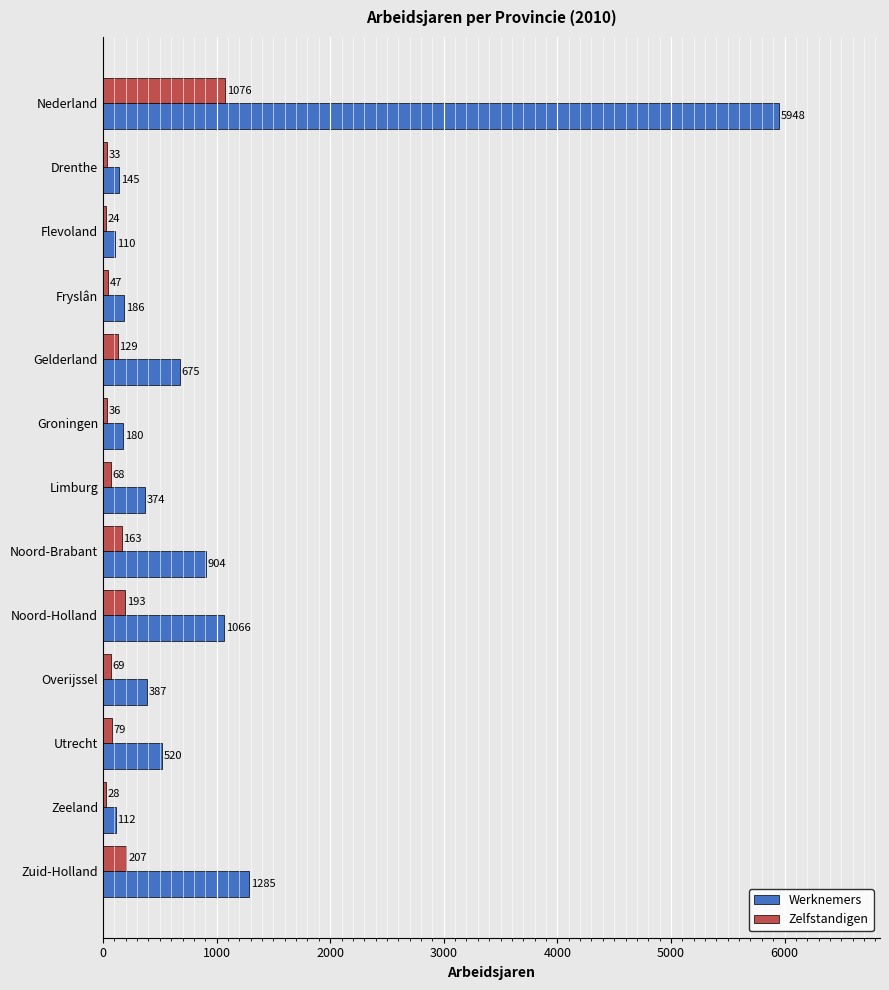

Which series has the largest range (max minus min)?

Werknemers